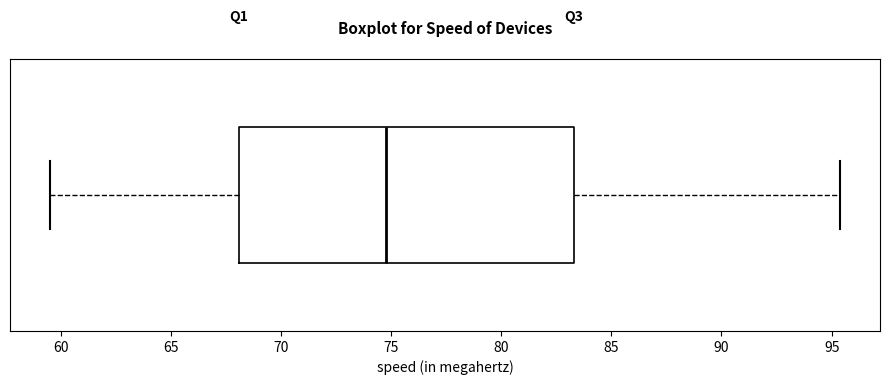

Where does the left whisker of the box end on the x-axis? The values are not printed on the chart, so give them approximately, as read against the axis.

59.5